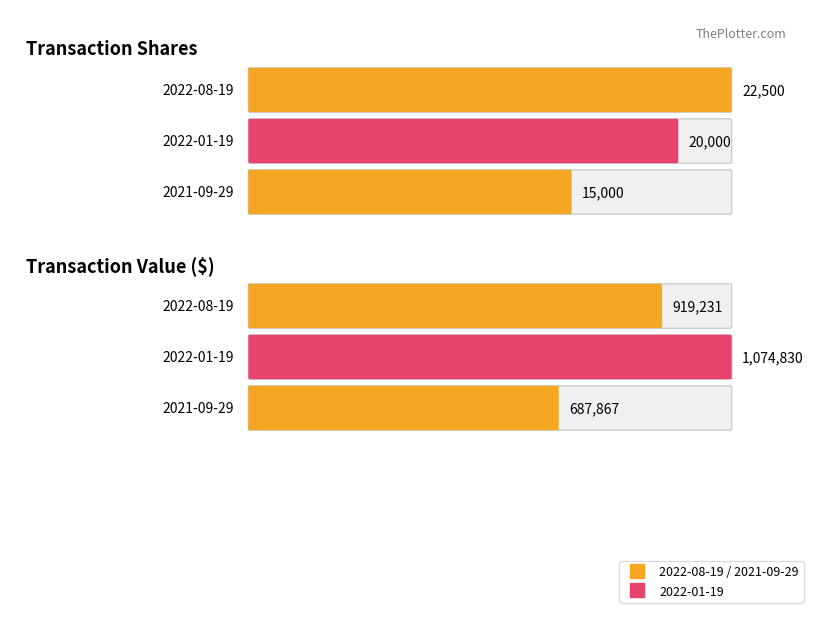

How many groups of bars are there?

3